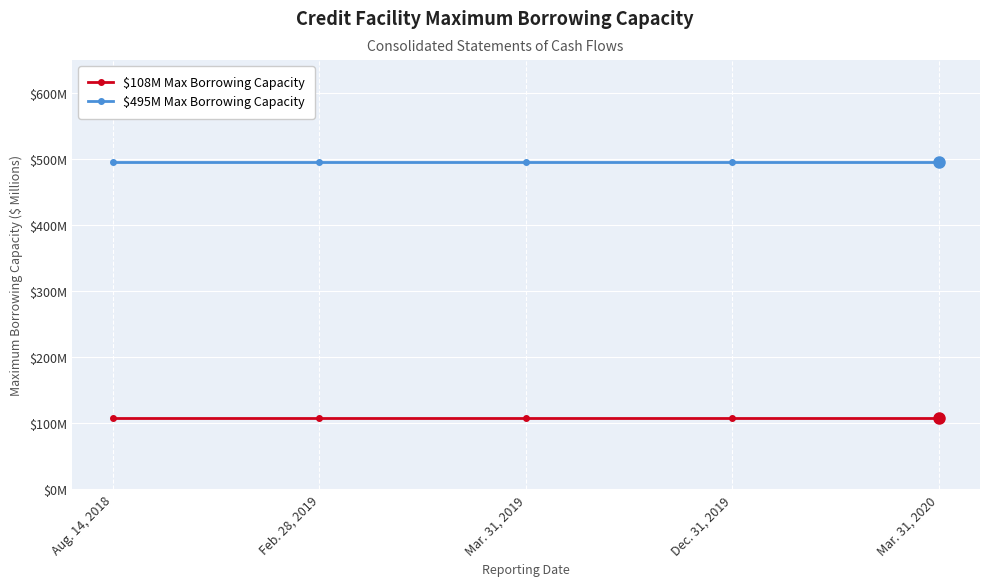

Rank the series by their maximum value, from lowest to highest.

$108M Max Borrowing Capacity, $495M Max Borrowing Capacity